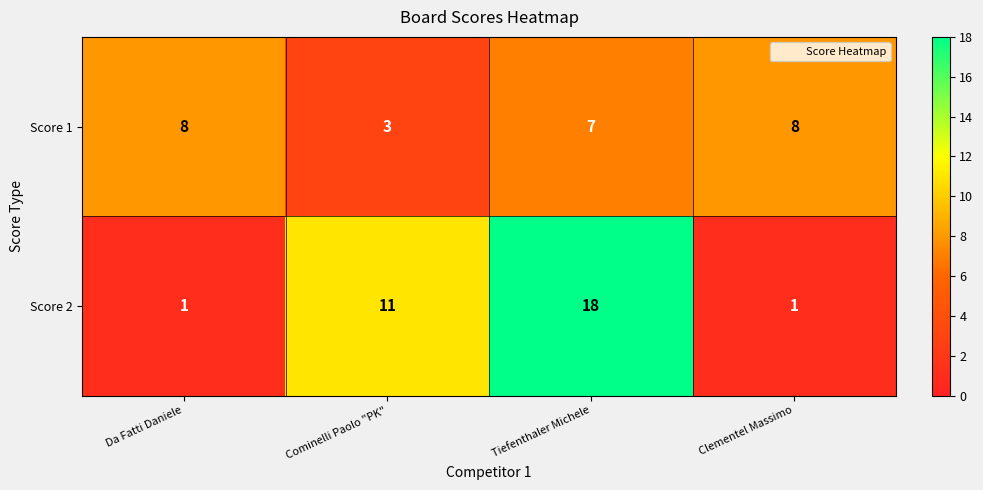

Which series has the widest spread of values?

Score 2